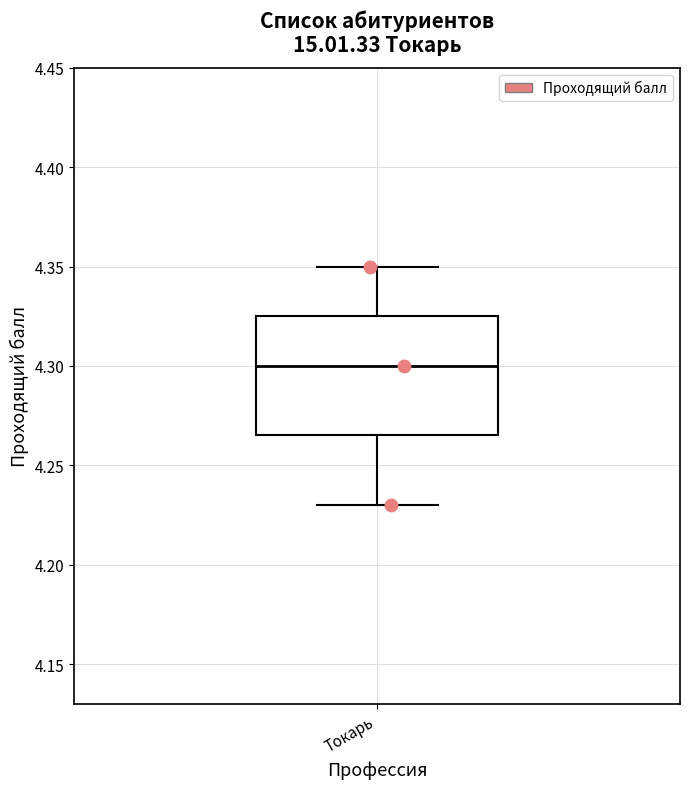

Where is the upper edge of the box for Токарь on the y-axis? The values are not printed on the chart, so give them approximately, as read against the axis.

4.325